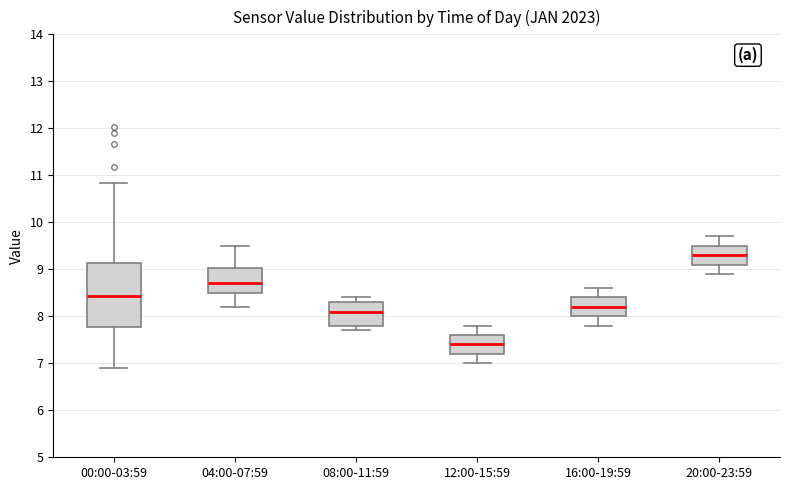

Where does the lower whisker of the box for 00:00-03:59 end on the y-axis? The values are not printed on the chart, so give them approximately, as read against the axis.

6.9